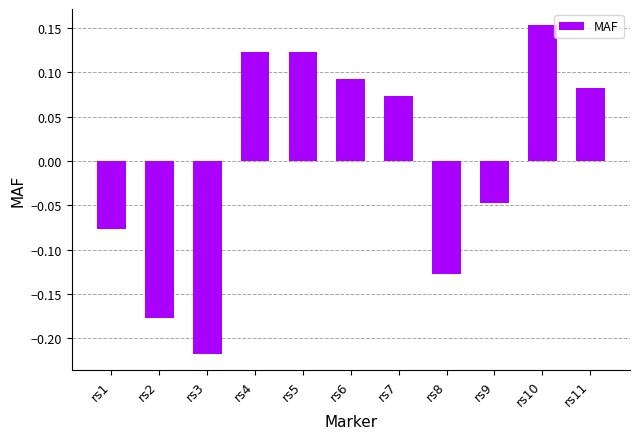

Which has a higher value, rs9 or rs2?

rs9